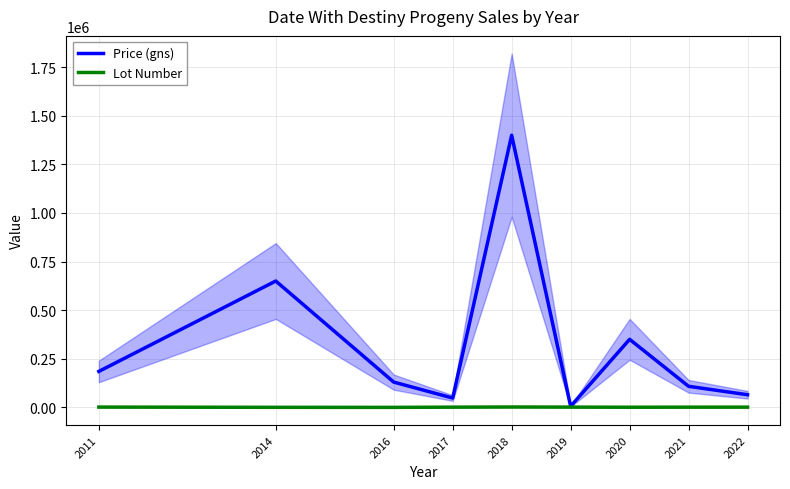

Is the value of Price (gns) at 2016 greater than the value of Lot Number at 2017?

Yes